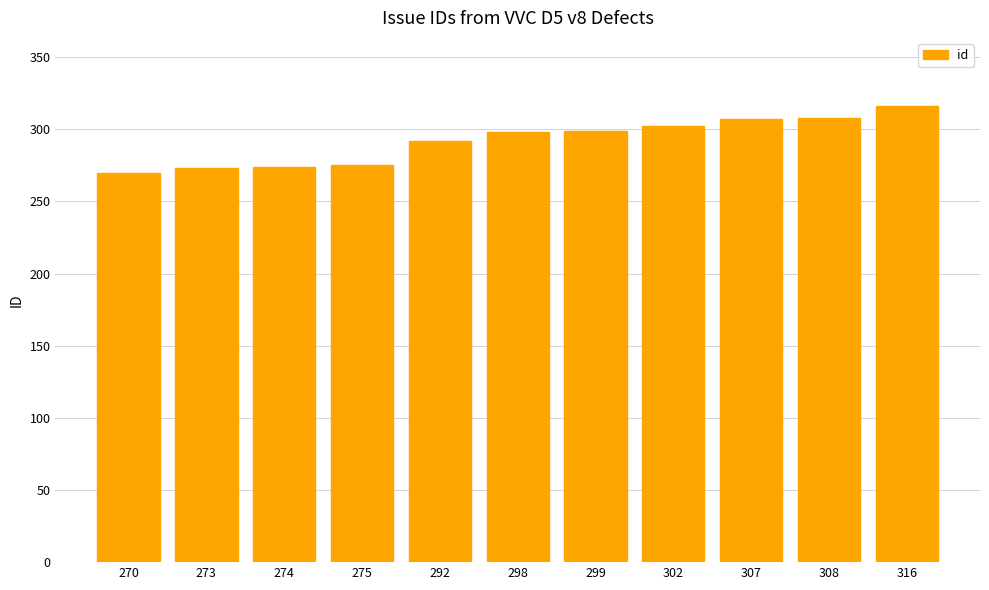

Is it true that the value at 270 is 270?

True